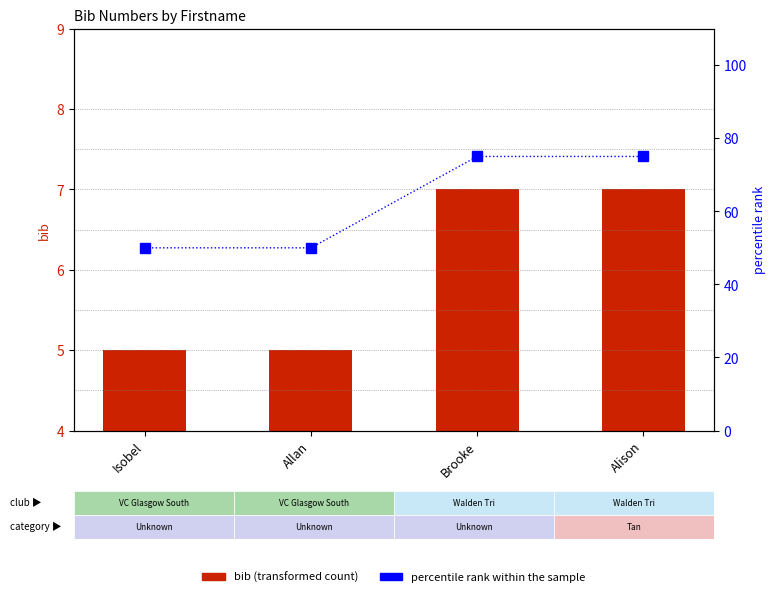

What is the difference between the highest and lowest values at Isobel?

45